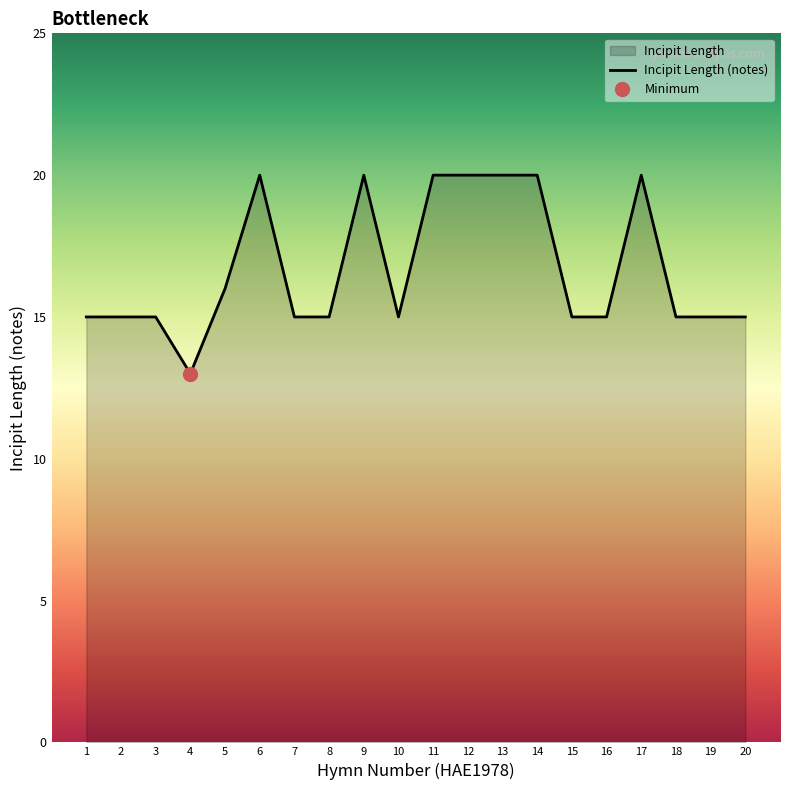

Where is the first local maximum?

6